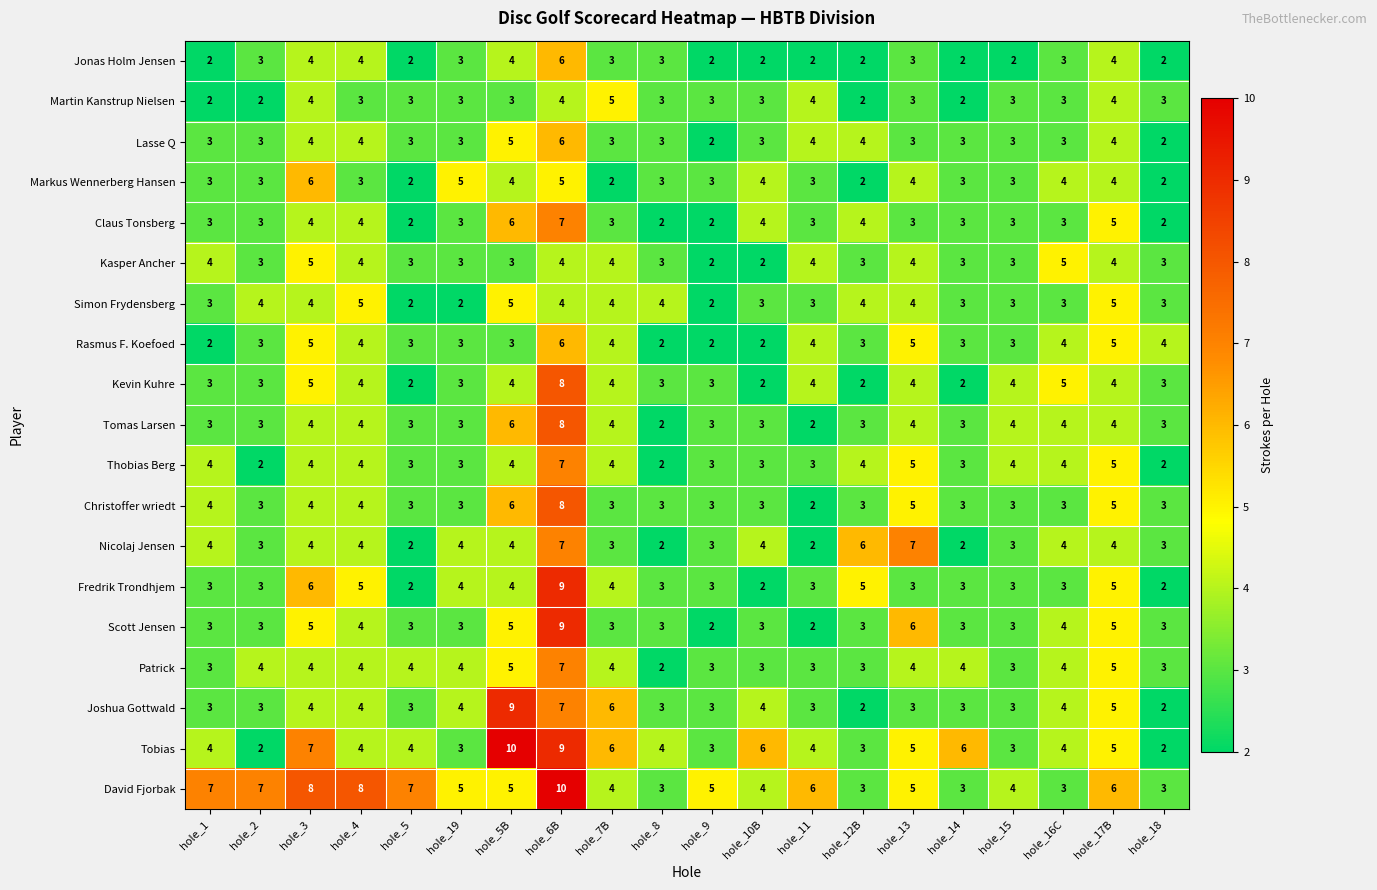

How many Jonas Holm Jensen values are between 2 and 4?

19